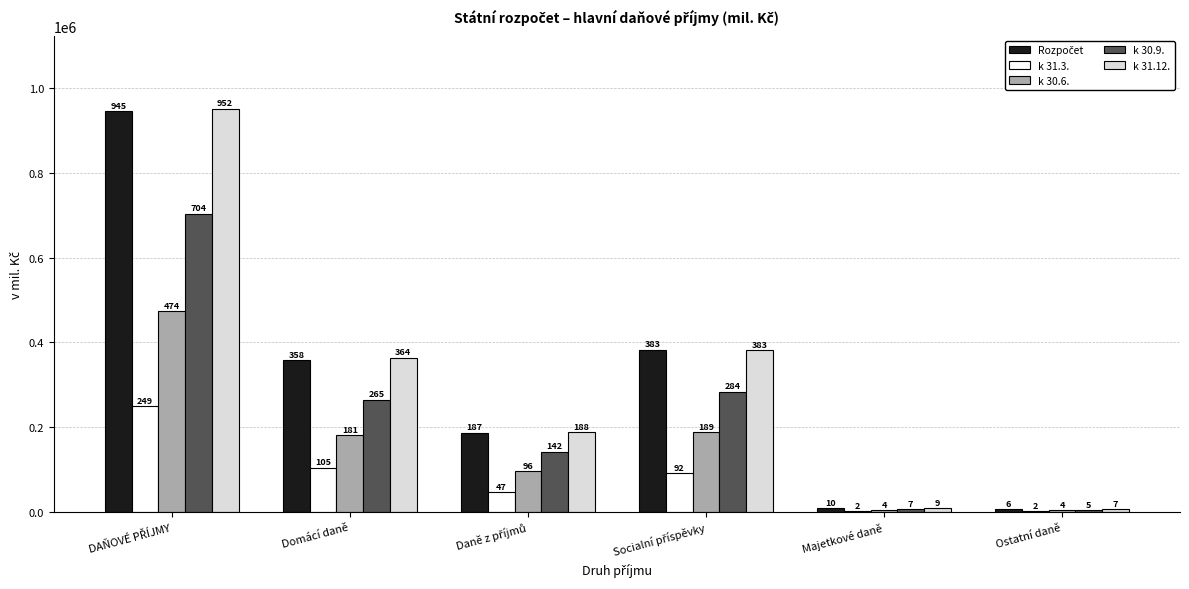

How many groups of bars are there?

6